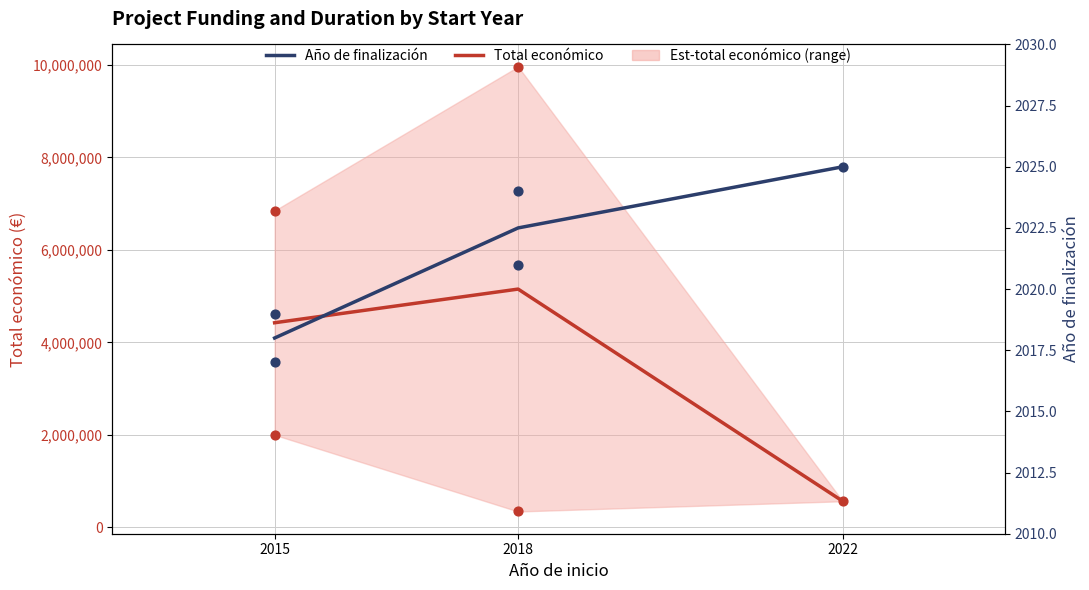

Which series reaches the maximum Y coordinate?

Total económico (mean)